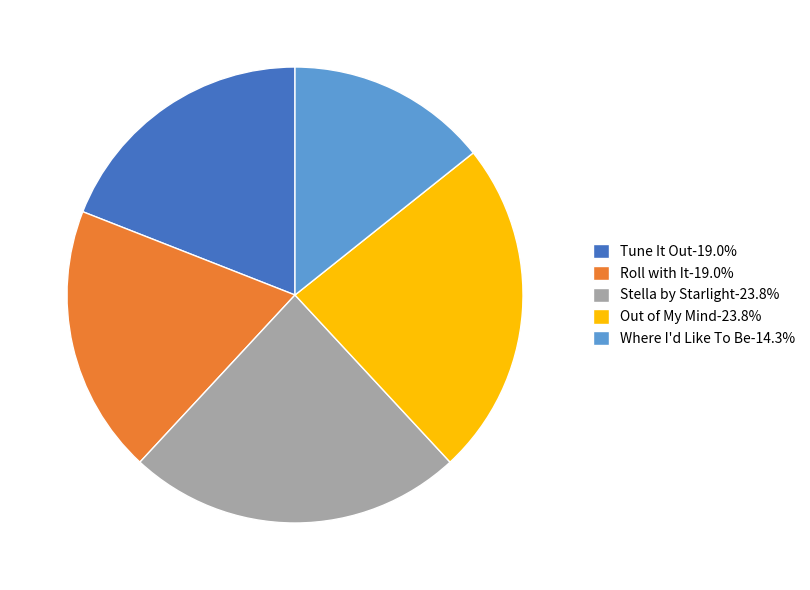

Is there any slice that represents more than half of the pie?

No